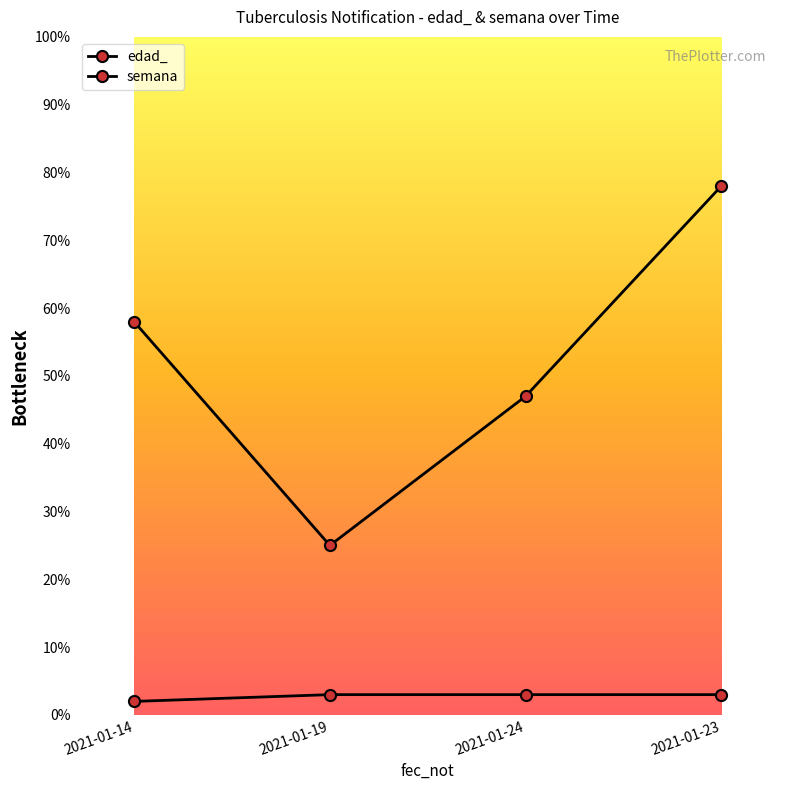

Which category has the lowest value across all series?

2021-01-14